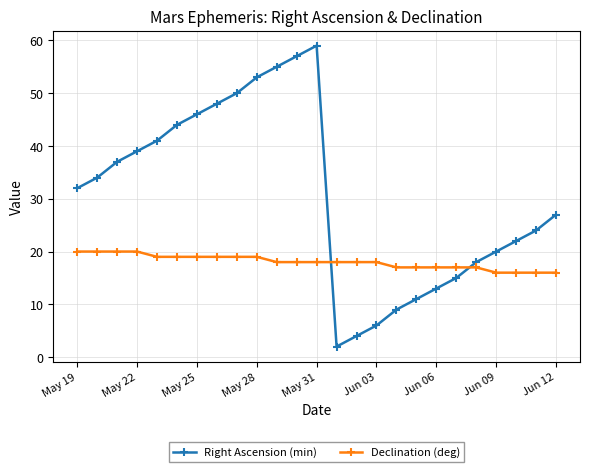

Count the number of data series in this chart.

2